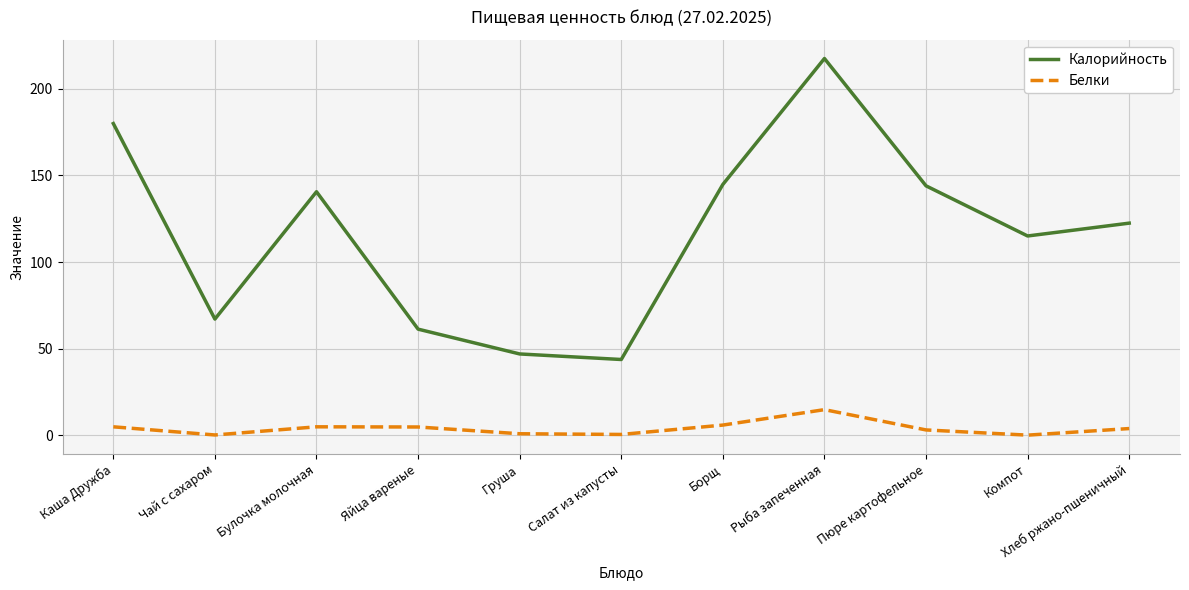

Read the Калорийность value at Салат из капусты.

43.8